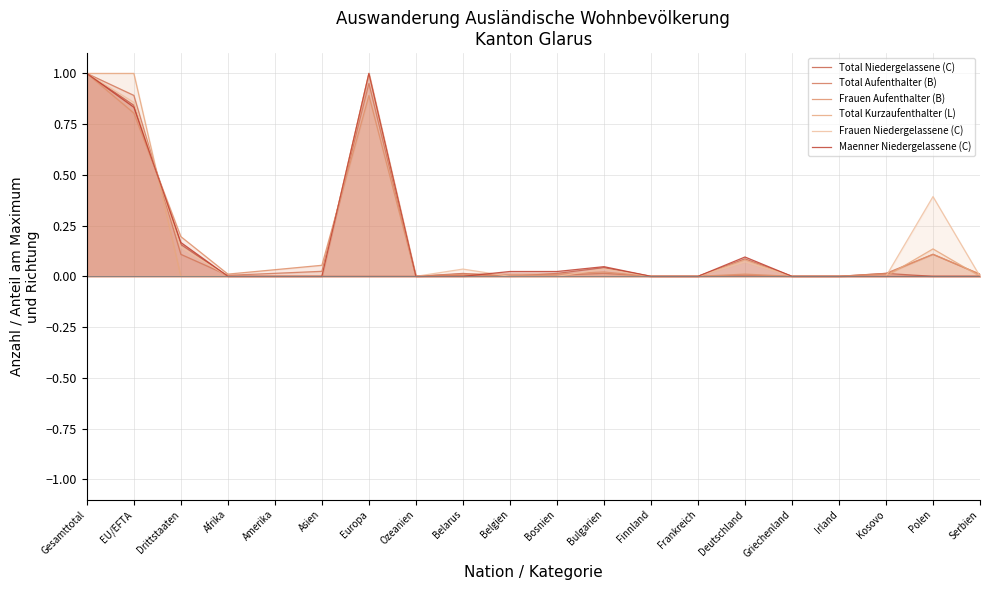

What position from the left is Gesamttotal?

1